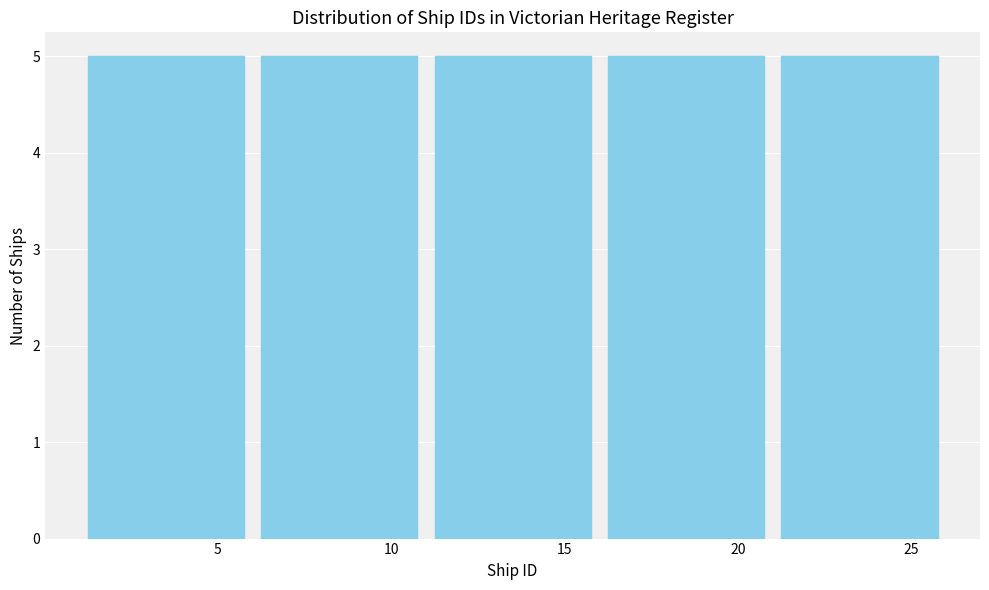

Reading left to right, list every bar in this chart as the range it spans on the x-axis followed by its height. The values are not printed on the chart, so give them approximately, as read against the axis.

1 to 6: 5
6 to 11: 5
11 to 16: 5
16 to 21: 5
21 to 26: 5